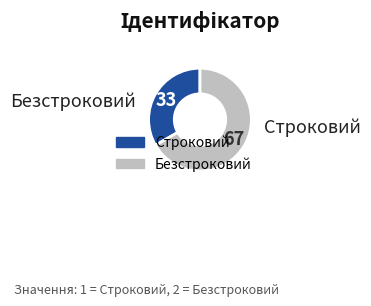

What is the largest slice in the pie chart?

Безстроковий